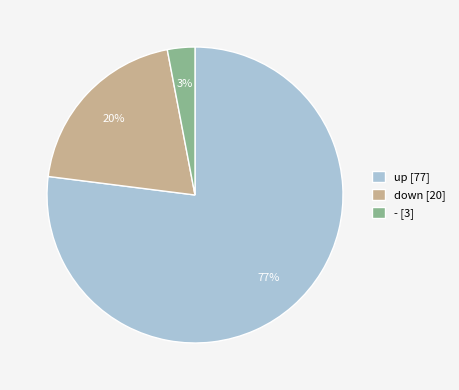

To the nearest percent, what is the difference between the largest and smallest slice percentages?

74%